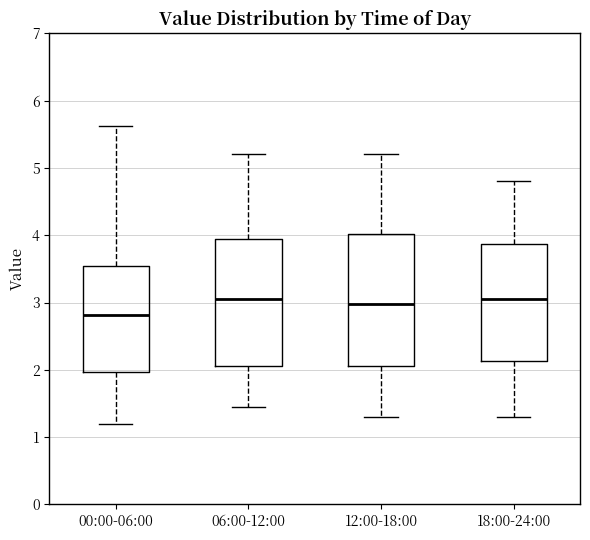

Reading left to right, read every box against the y-axis: the position of its median line, the range the box covers, and the ends of its whiskers. The values are not printed on the chart, so give them approximately, as read against the axis.

00:00-06:00: median 2.8, box 2.0 to 3.5, whiskers 1.2 to 5.6
06:00-12:00: median 3.1, box 2.1 to 4.0, whiskers 1.5 to 5.2
12:00-18:00: median 3.0, box 2.1 to 4.0, whiskers 1.3 to 5.2
18:00-24:00: median 3.1, box 2.1 to 3.9, whiskers 1.3 to 4.8